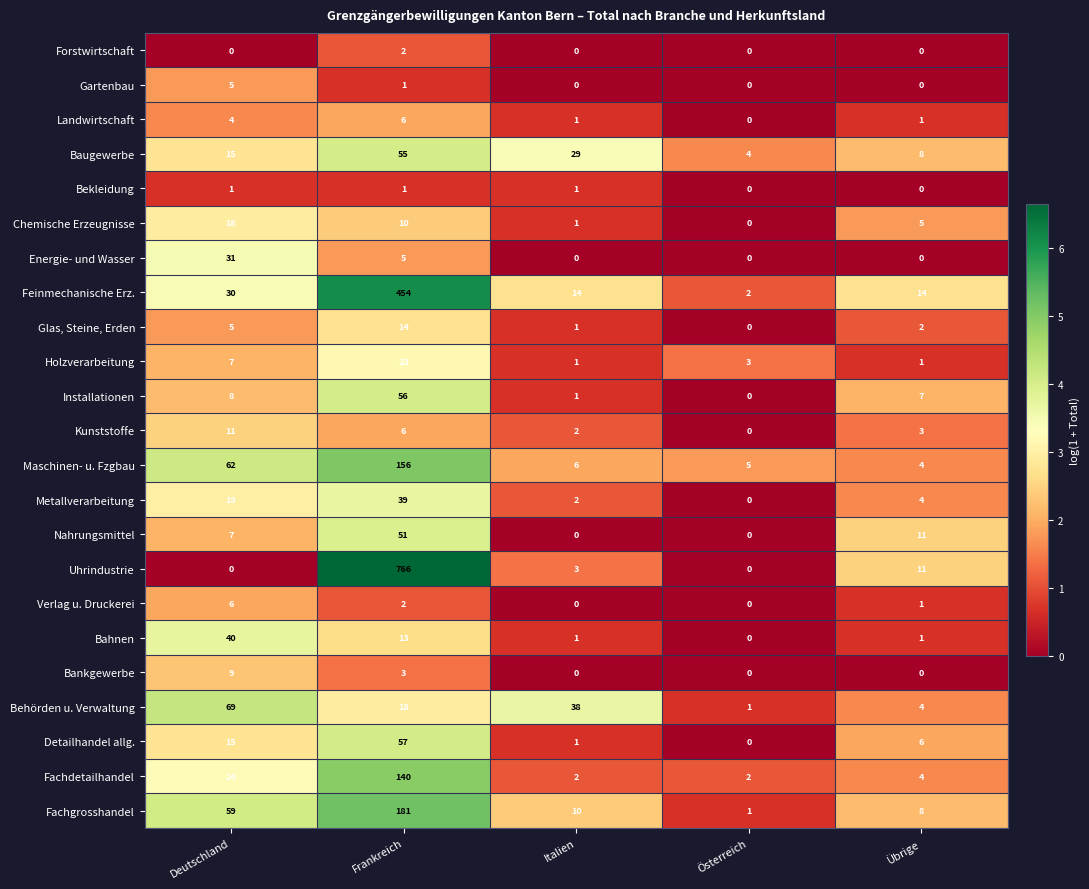

The value of Uhrindustrie at Italien is 3. True or false?

True